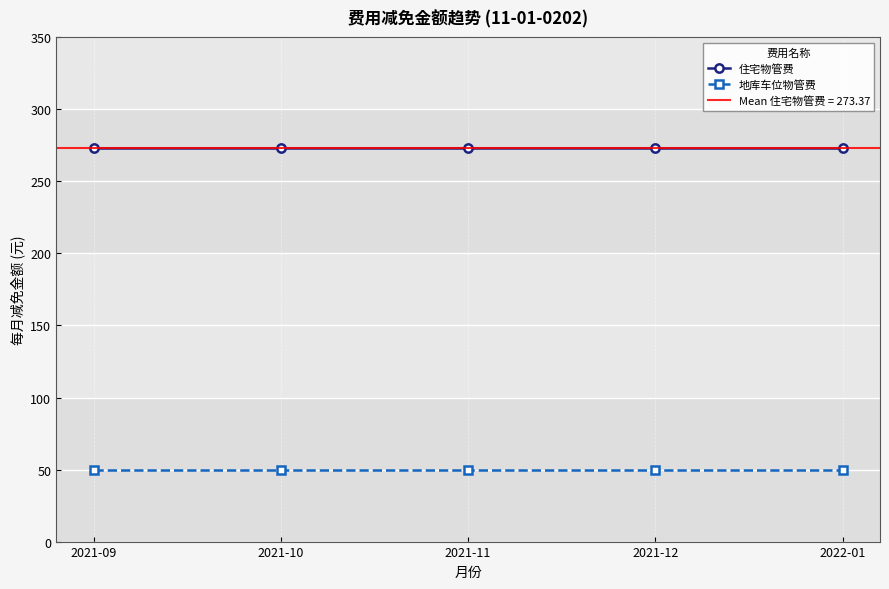

What is the approximate value of 地库车位物管费 at 2022-01?

50.0